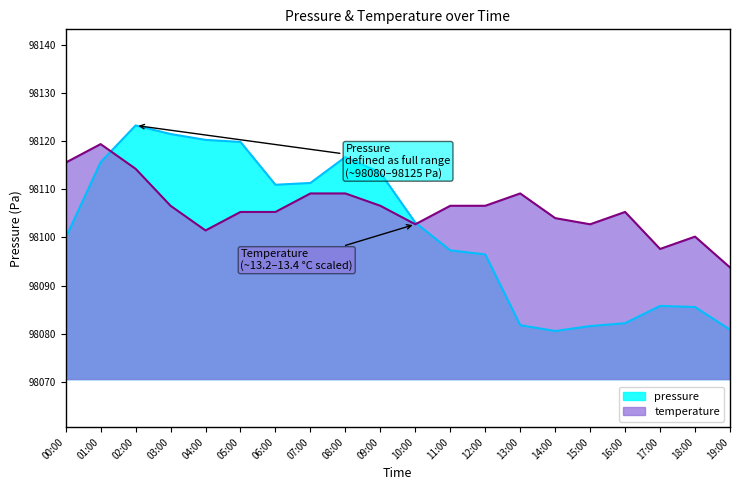

What position from the right is 06:00?

14